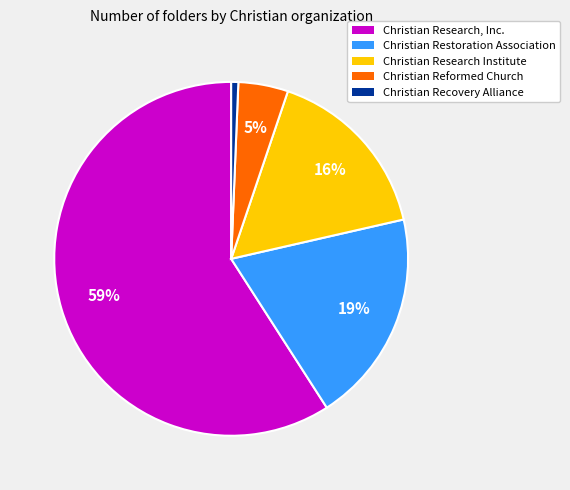

Which has a higher value, Christian Recovery Alliance or Christian Research Institute?

Christian Research Institute